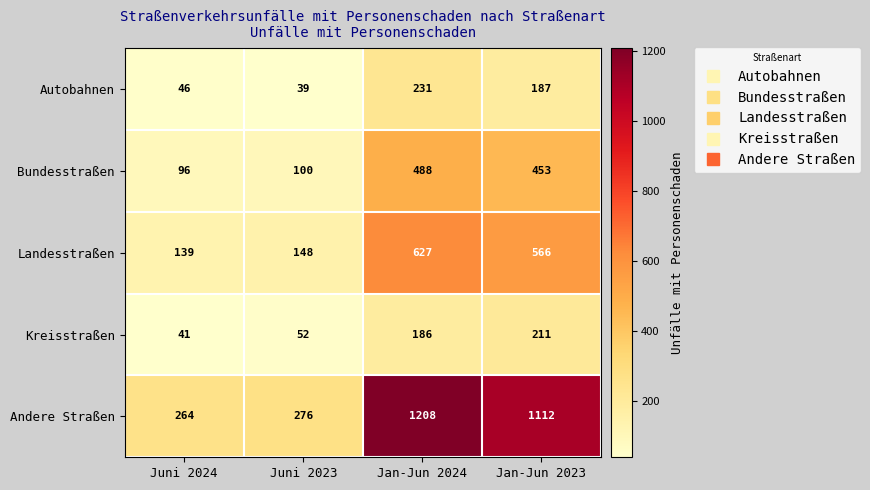

Rank the series by their maximum value, from lowest to highest.

Kreisstraßen, Autobahnen, Bundesstraßen, Landesstraßen, Andere Straßen